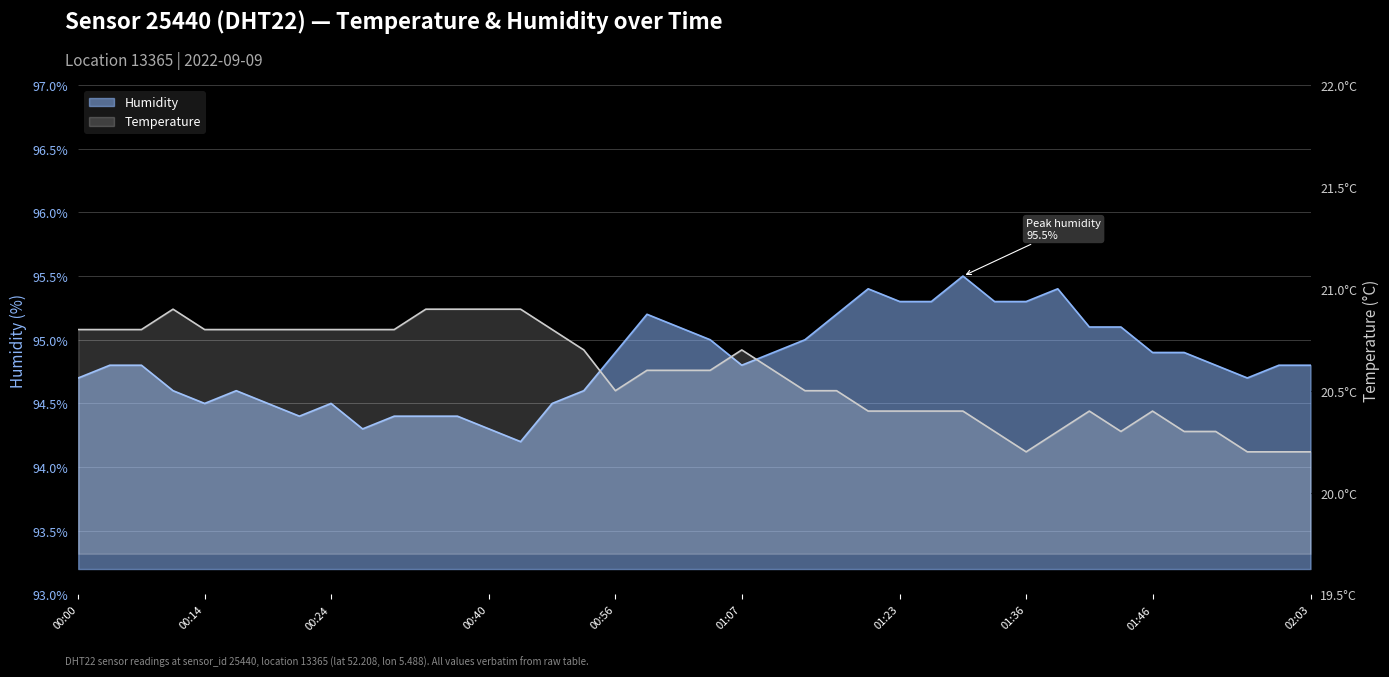

Reading right to left, what are all the values shown in this chart?

temperature: 02:03=20.2	01:58=20.2	01:53=20.2	01:51=20.3	01:48=20.3	01:46=20.4	01:43=20.3	01:41=20.4	01:39=20.3	01:36=20.2	01:33=20.3	01:31=20.4	01:28=20.4	01:23=20.4	01:20=20.4	01:17=20.5	01:14=20.5	01:12=20.6	01:07=20.7	01:04=20.6	01:01=20.6	00:59=20.6	00:56=20.5	00:51=20.7	00:48=20.8	00:43=20.9	00:40=20.9	00:37=20.9	00:35=20.9	00:32=20.8	00:27=20.8	00:24=20.8	00:21=20.8	00:19=20.8	00:16=20.8	00:14=20.8	00:11=20.9	00:06=20.8	00:03=20.8	00:00=20.8
humidity: 02:03=94.8	01:58=94.8	01:53=94.7	01:51=94.8	01:48=94.9	01:46=94.9	01:43=95.1	01:41=95.1	01:39=95.4	01:36=95.3	01:33=95.3	01:31=95.5	01:28=95.3	01:23=95.3	01:20=95.4	01:17=95.2	01:14=95.0	01:12=94.9	01:07=94.8	01:04=95.0	01:01=95.1	00:59=95.2	00:56=94.9	00:51=94.6	00:48=94.5	00:43=94.2	00:40=94.3	00:37=94.4	00:35=94.4	00:32=94.4	00:27=94.3	00:24=94.5	00:21=94.4	00:19=94.5	00:16=94.6	00:14=94.5	00:11=94.6	00:06=94.8	00:03=94.8	00:00=94.7